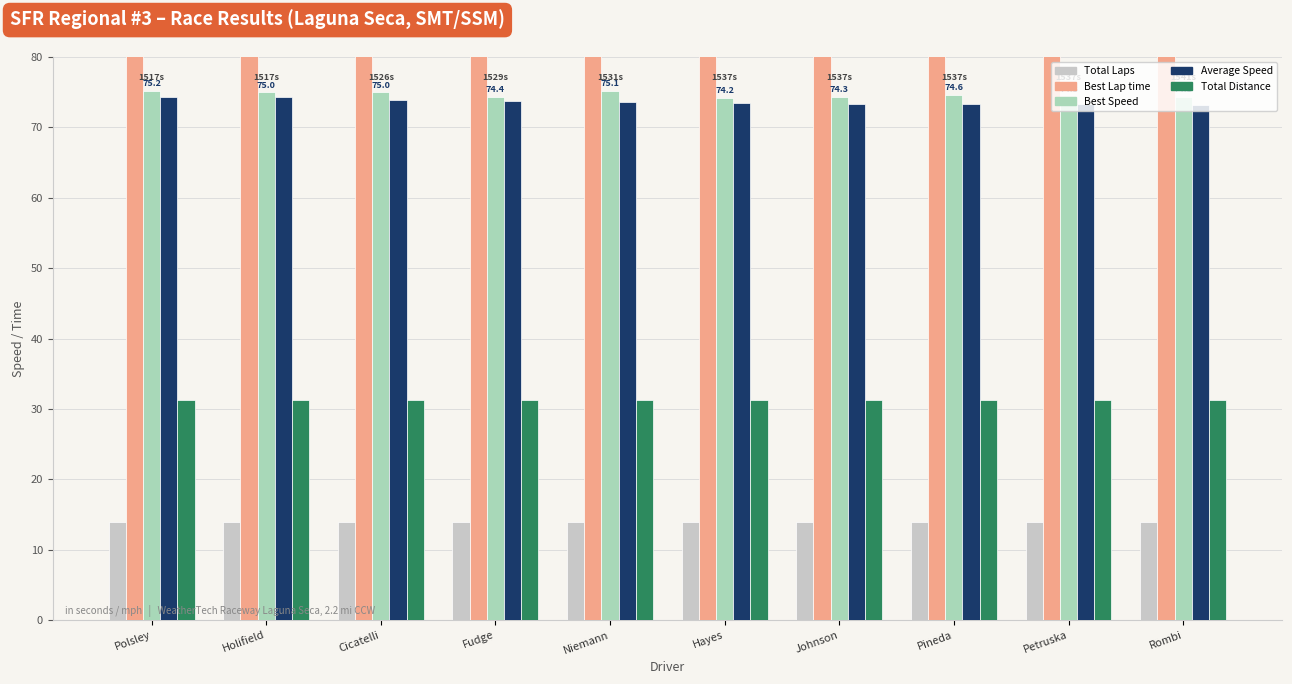

Is the value of Best Speed at Rombi greater than the value of Average Speed at Polsley?

No